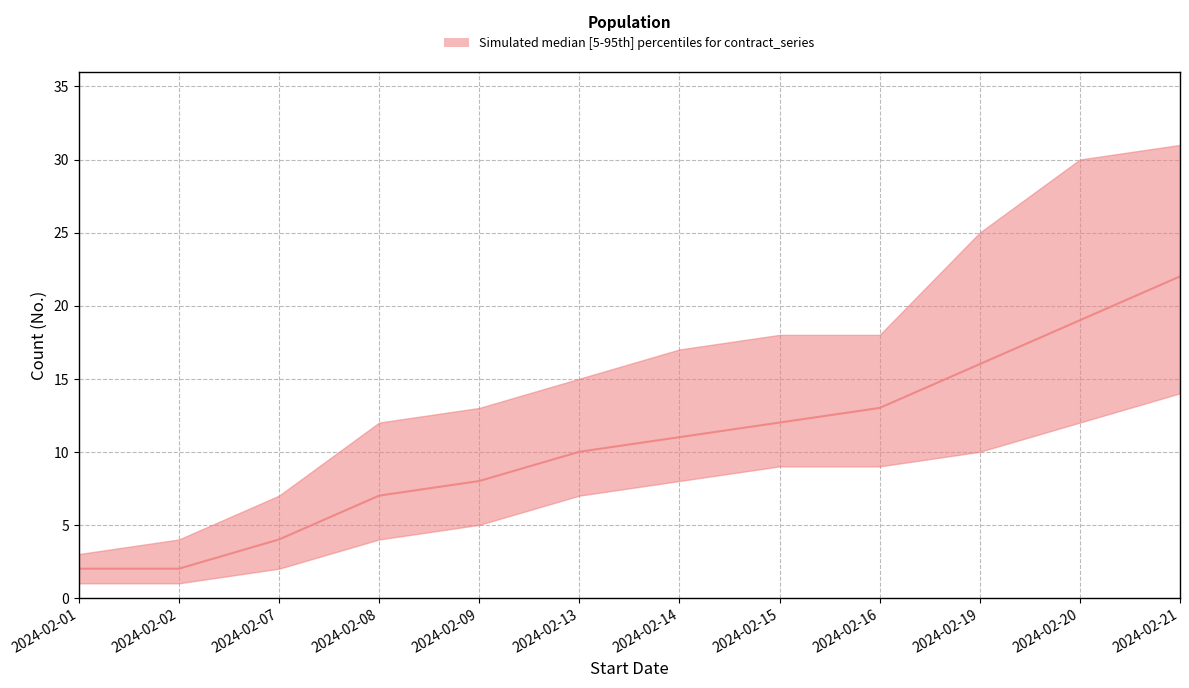

Rank the series at 2024-02-19 from lowest to highest value.

p5, median, p95